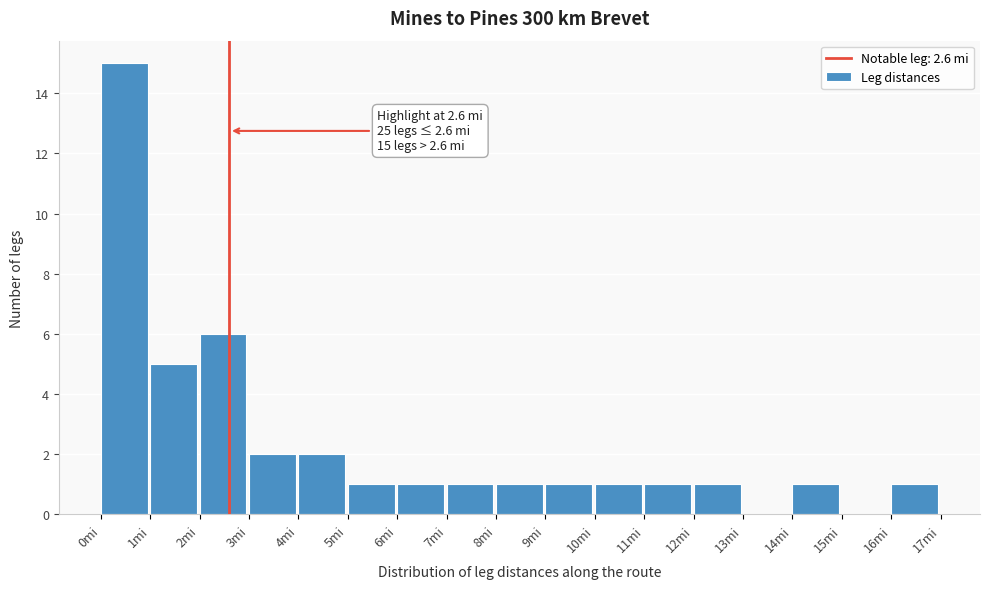

Over which range of the x-axis is the bar tallest?

0 to 1